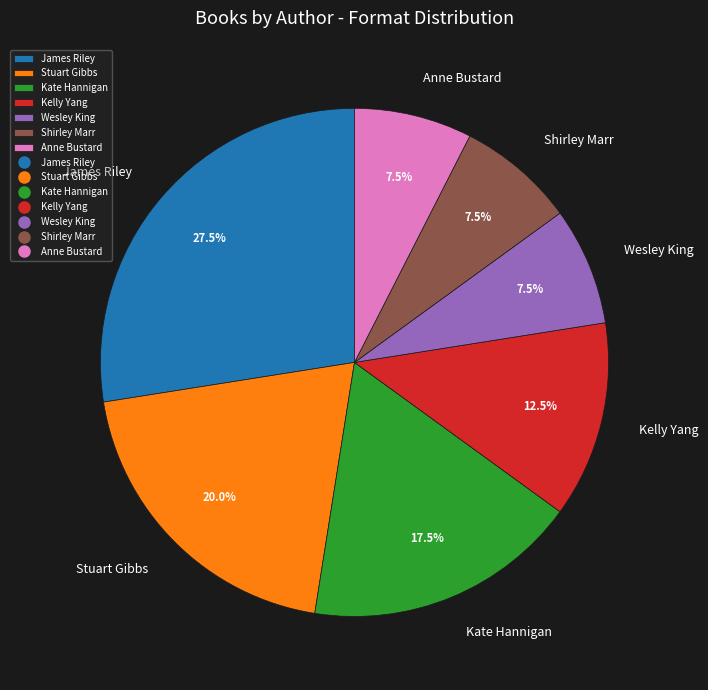

Does James Riley account for over 50% of the chart?

No